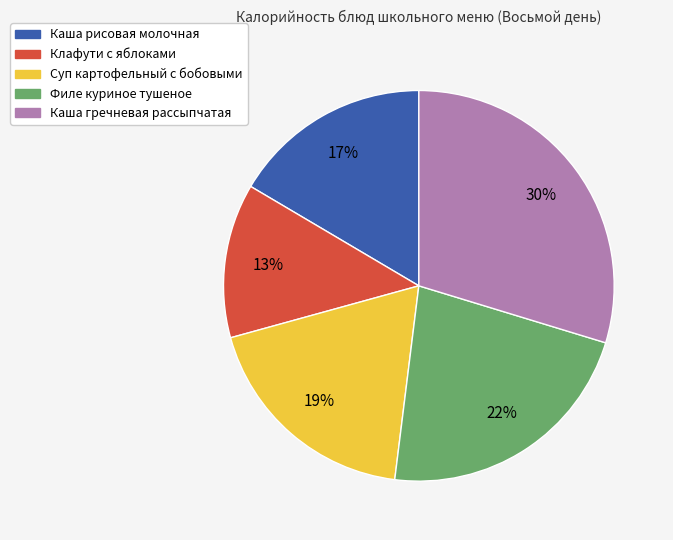

What is the largest slice in the pie chart?

Каша гречневая рассыпчатая